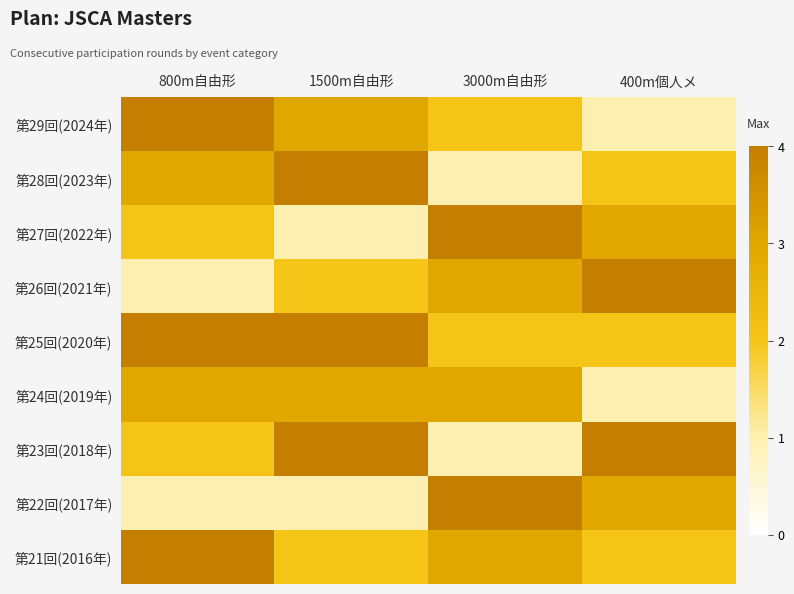

Count the number of data series in this chart.

9